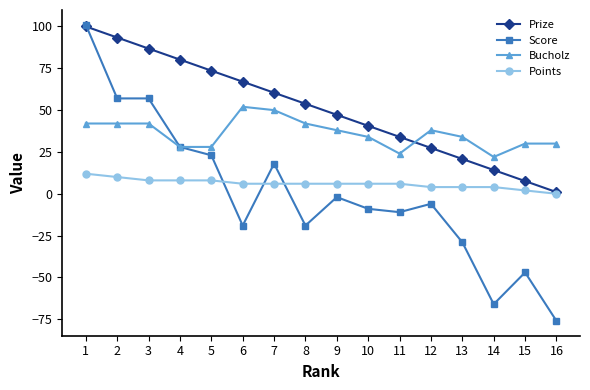

What is the total value across all series at 2?

202.4